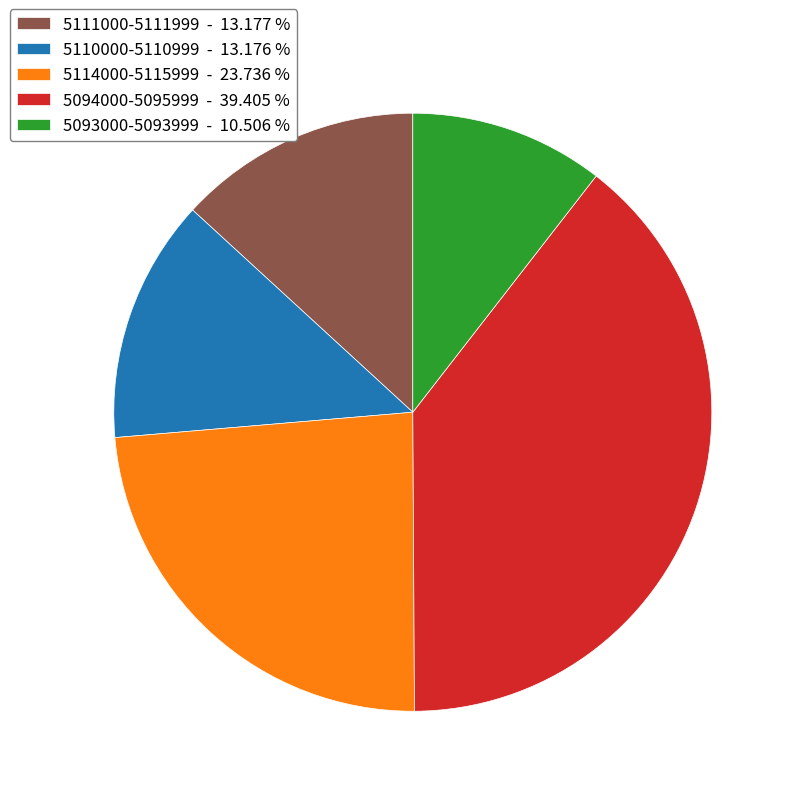

Is there a majority slice in this chart?

No